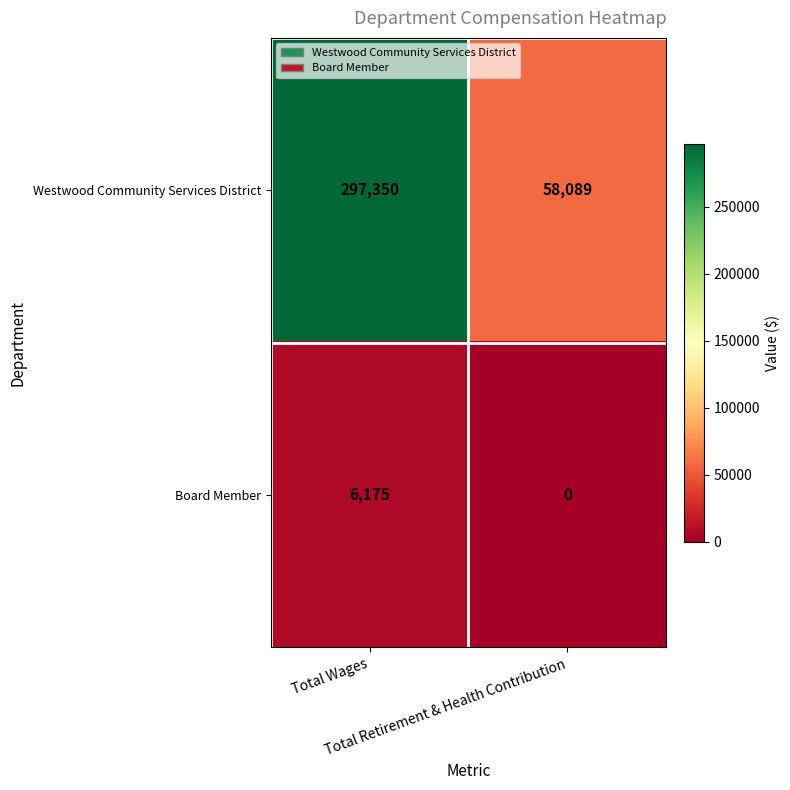

Which label corresponds to the largest value in the chart?

Total Wages